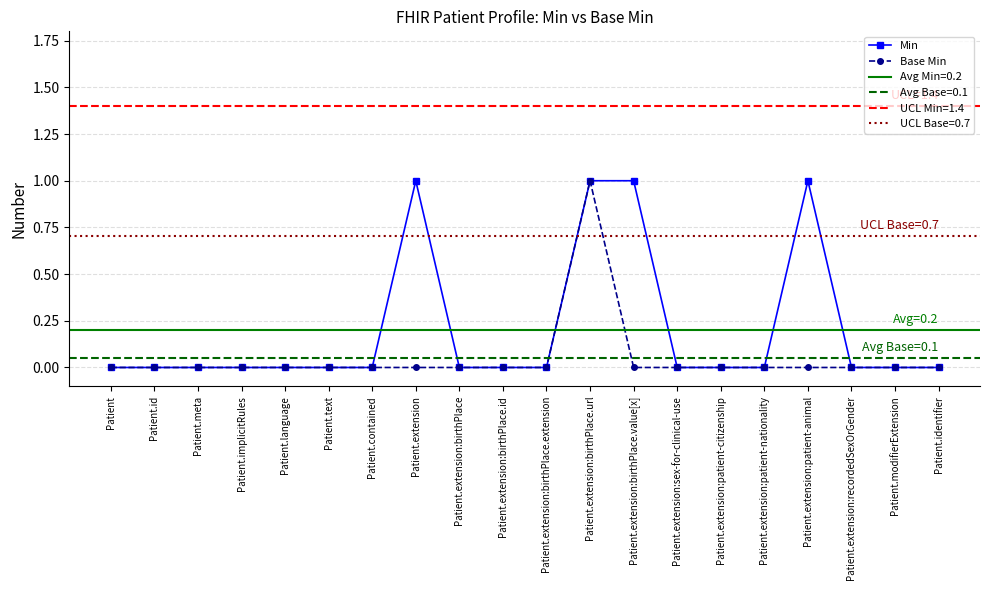

True or false: Min and Base Min intersect in this chart.

False